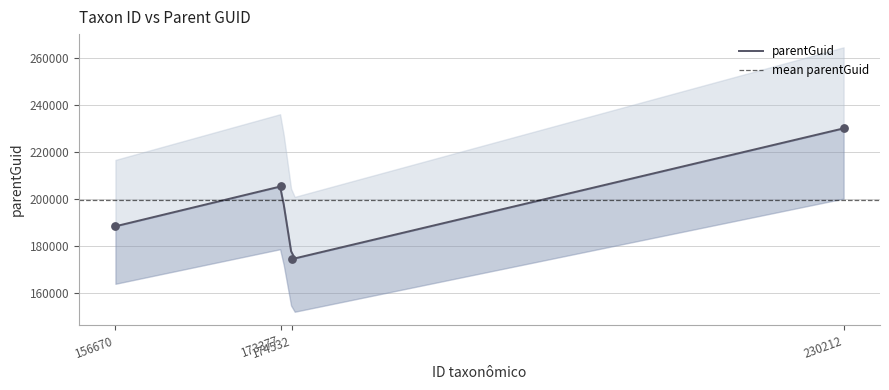

Which has a higher value, 156670 or 173377?

173377